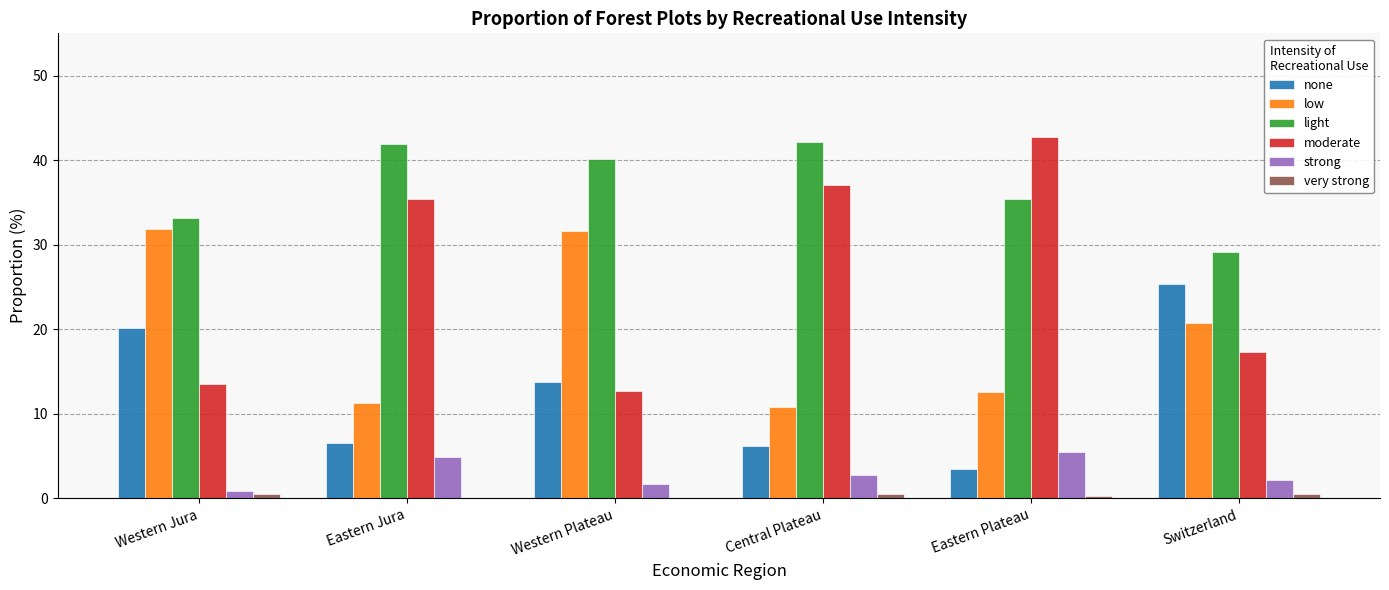

At which label is moderate closest to 27?

Eastern Jura